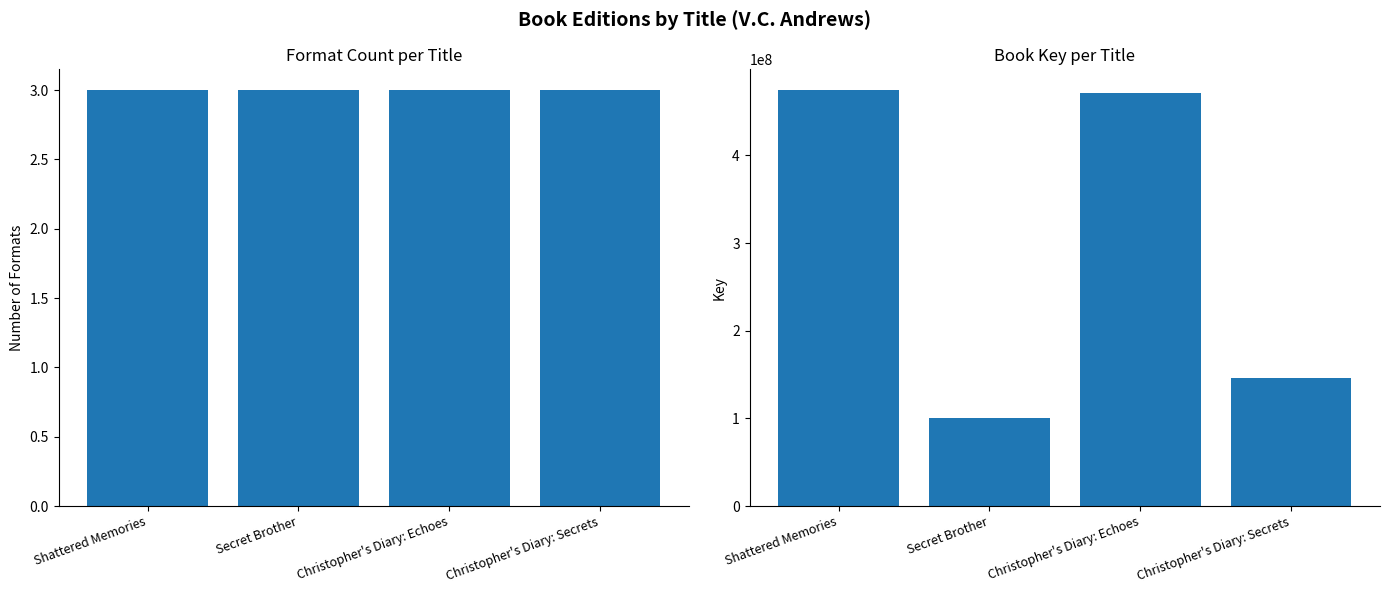

What position from the right is Christopher's Diary: Echoes?

2